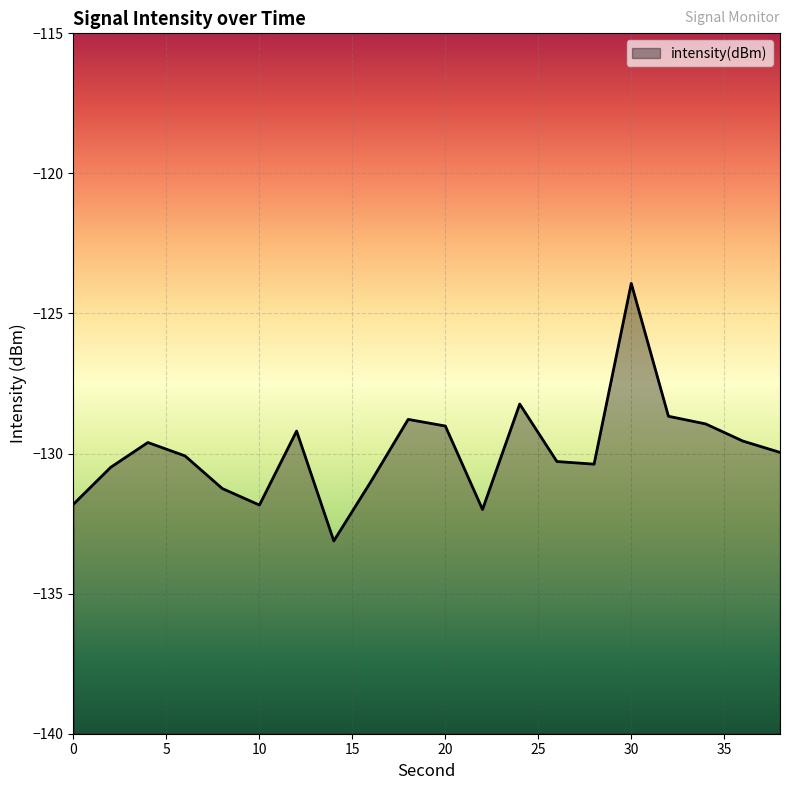

Between 8 and 18, which is larger?

18